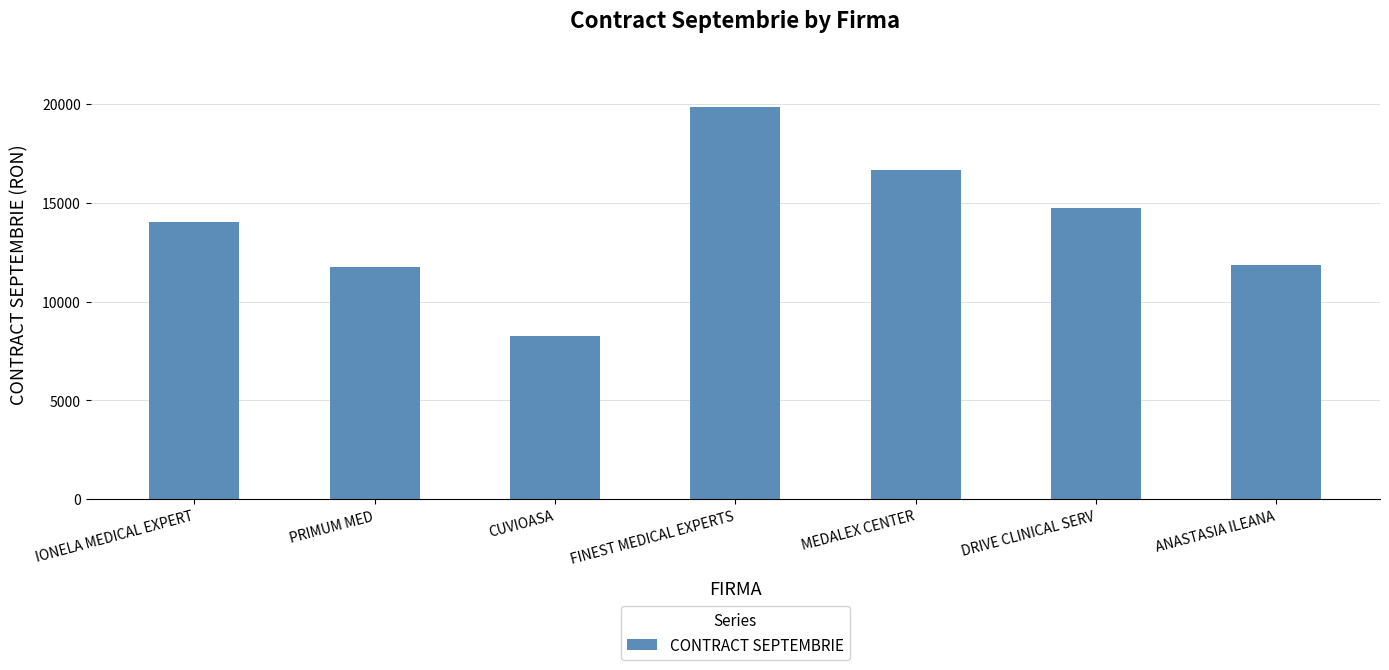

Count the number of values greater than 14020.

4